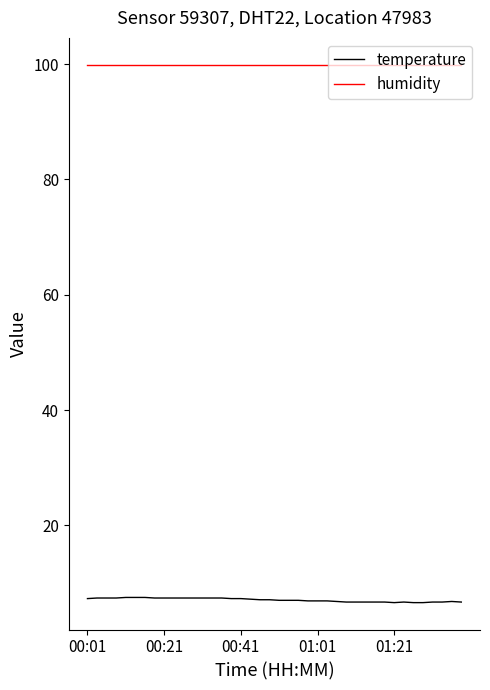

List the series in order of their overall mean, lowest first.

temperature, humidity